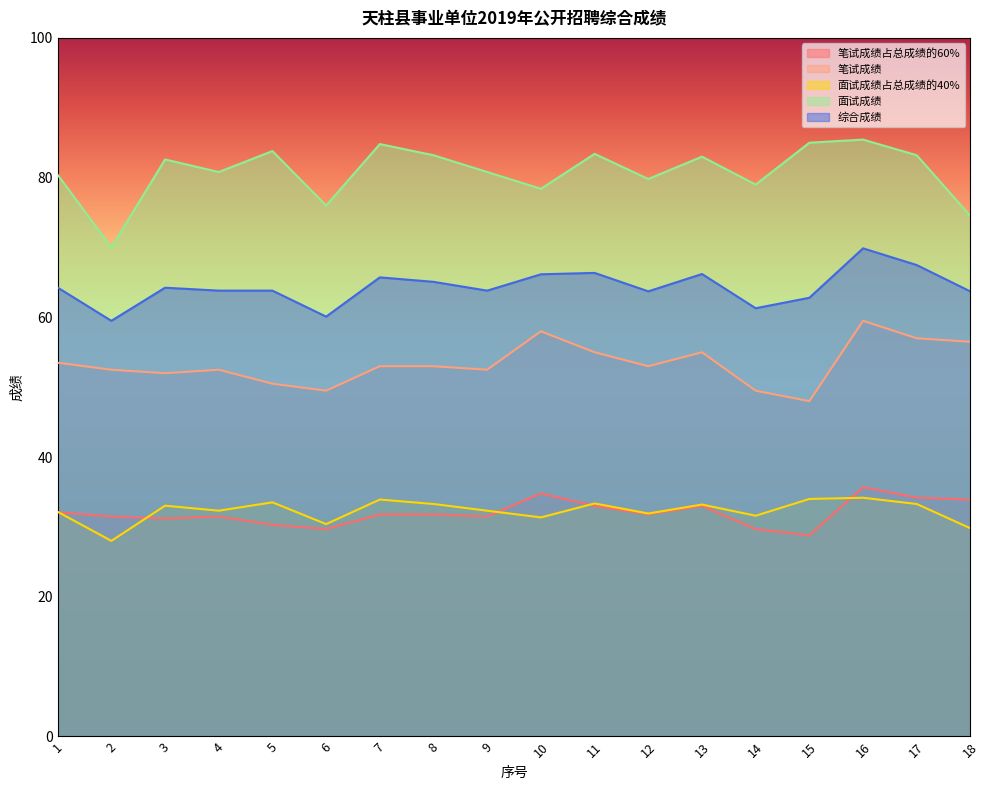

Reading left to right, transcribe all the data shown in this chart.

笔试成绩占总成绩的60%: 32.1	31.5	31.2	31.5	30.3	29.7	31.8	31.8	31.5	34.8	33.0	31.8	33.0	29.7	28.8	35.7	34.2	33.9
笔试成绩: 53.5	52.5	52.0	52.5	50.5	49.5	53.0	53.0	52.5	58.0	55.0	53.0	55.0	49.5	48.0	59.5	57.0	56.5
面试成绩占总成绩的40%: 32.2	28.0	33.0	32.3	33.5	30.4	33.9	33.3	32.3	31.4	33.4	31.9	33.2	31.6	34.0	34.2	33.3	29.8
面试成绩: 80.4	70.0	82.6	80.8	83.8	76.0	84.8	83.2	80.8	78.4	83.4	79.8	83.0	79.0	85.0	85.4	83.2	74.5
综合成绩: 64.3	59.5	64.2	63.8	63.8	60.1	65.7	65.1	63.8	66.2	66.4	63.7	66.2	61.3	62.8	69.9	67.5	63.7